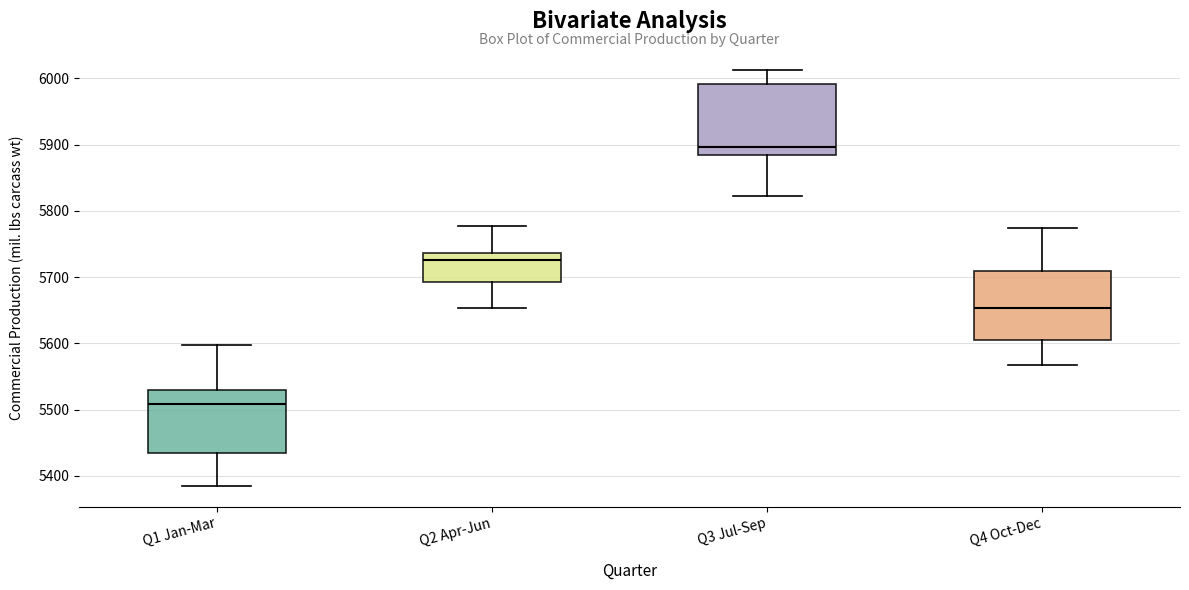

Reading left to right, transcribe this box plot: for each box, give where its median line is, the range the box spans, and where its two whiskers end, as read against the y-axis. The values are not printed on the chart, so give them approximately, as read against the axis.

Q1 Jan-Mar: median 5510, box 5430 to 5530, whiskers 5390 to 5600
Q2 Apr-Jun: median 5730, box 5690 to 5740, whiskers 5650 to 5780
Q3 Jul-Sep: median 5900, box 5880 to 5990, whiskers 5820 to 6010
Q4 Oct-Dec: median 5650, box 5610 to 5710, whiskers 5570 to 5770